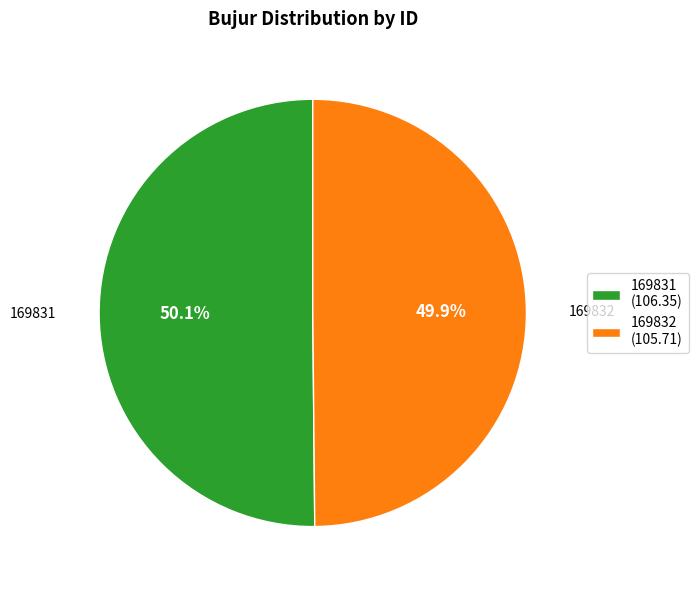

Combined, what portion of the pie is 169832 (105.71) and 169831 (106.35)?

100.0%